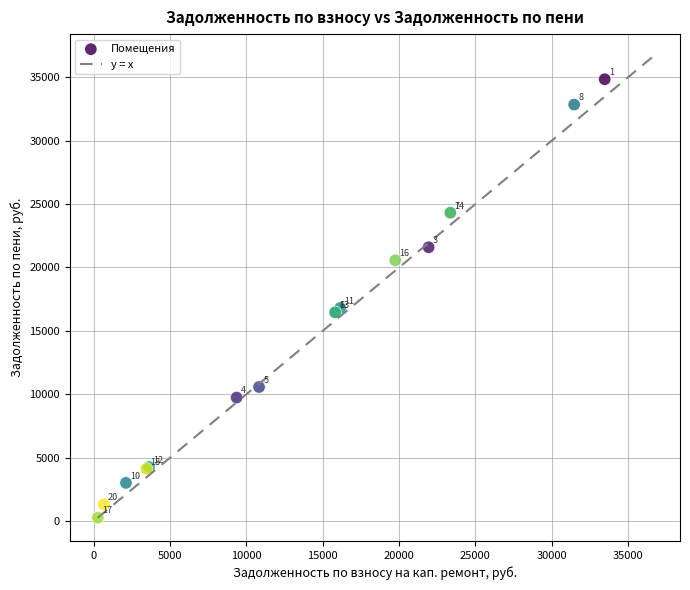

What Y value in the scatter plot is closest to 17553?

16805.5